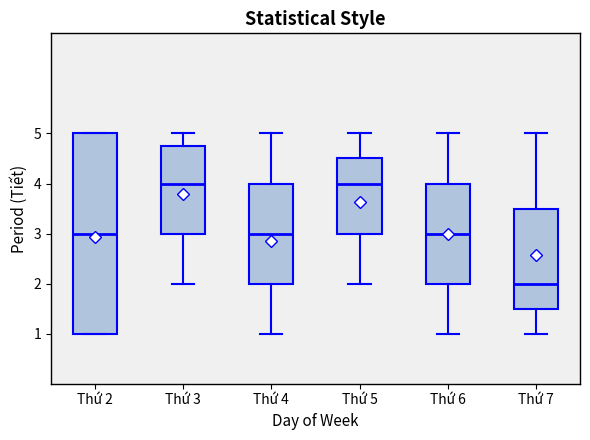

Which box is the tallest, from its lower edge to its upper edge?

Thứ 2